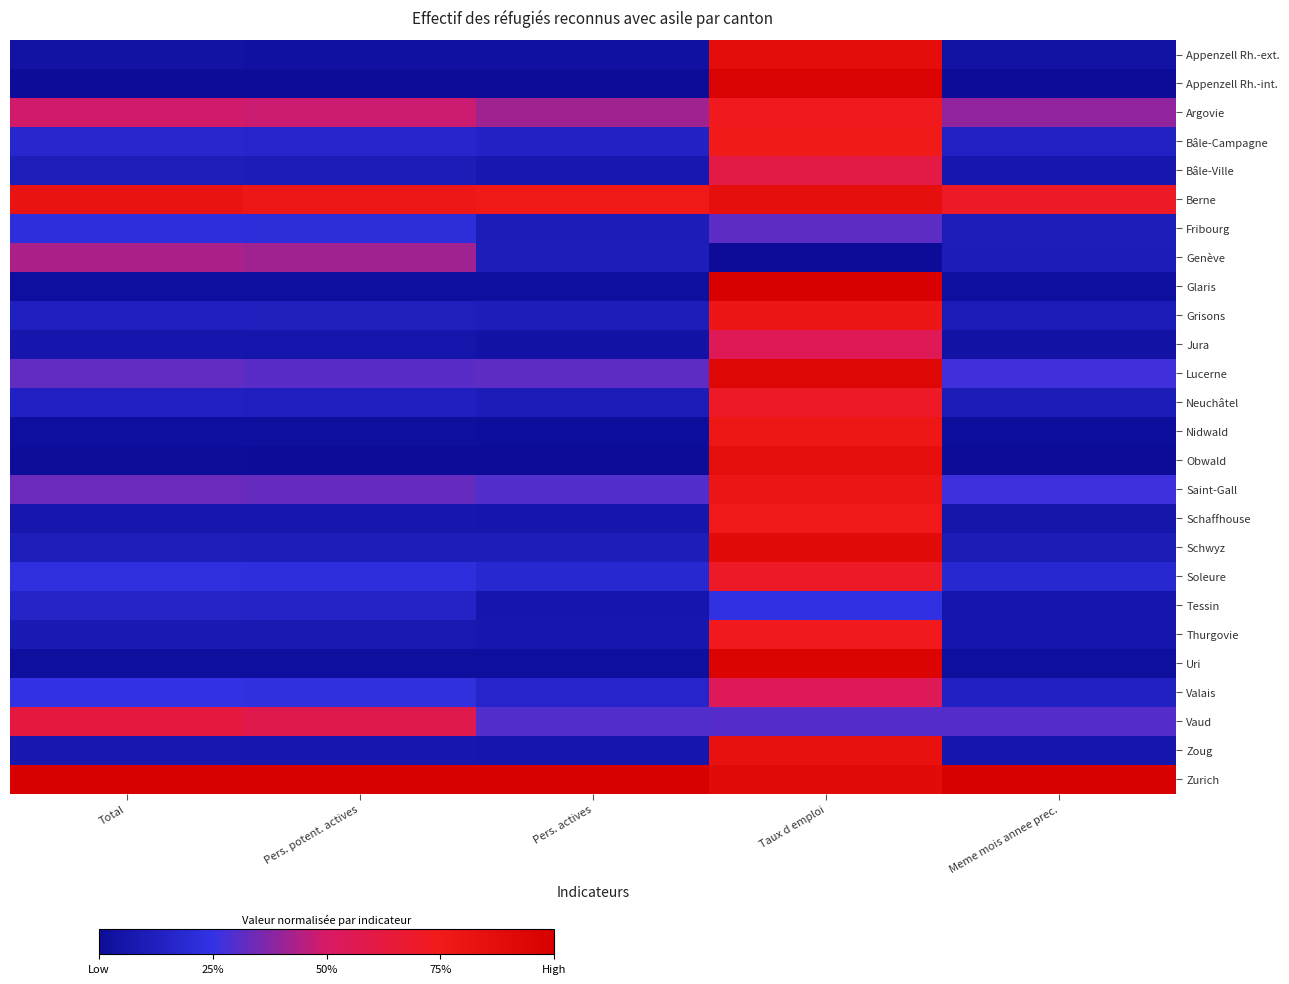

Reading left to right, extract all data points from this chart.

Appenzell Rh.-ext.: Total=0.0	Pers. potent. actives=0.0	Pers. actives=0.0	Taux d emploi=0.9	Meme mois annee prec.=0.0
Appenzell Rh.-int.: Total=0.0	Pers. potent. actives=0.0	Pers. actives=0.0	Taux d emploi=1.0	Meme mois annee prec.=0.0
Argovie: Total=0.5	Pers. potent. actives=0.5	Pers. actives=0.4	Taux d emploi=0.7	Meme mois annee prec.=0.4
Bâle-Campagne: Total=0.2	Pers. potent. actives=0.2	Pers. actives=0.1	Taux d emploi=0.7	Meme mois annee prec.=0.1
Bâle-Ville: Total=0.1	Pers. potent. actives=0.1	Pers. actives=0.1	Taux d emploi=0.6	Meme mois annee prec.=0.1
Berne: Total=0.8	Pers. potent. actives=0.8	Pers. actives=0.8	Taux d emploi=0.9	Meme mois annee prec.=0.7
Fribourg: Total=0.2	Pers. potent. actives=0.2	Pers. actives=0.1	Taux d emploi=0.3	Meme mois annee prec.=0.1
Genève: Total=0.4	Pers. potent. actives=0.4	Pers. actives=0.1	Taux d emploi=0.0	Meme mois annee prec.=0.1
Glaris: Total=0.0	Pers. potent. actives=0.0	Pers. actives=0.0	Taux d emploi=1.0	Meme mois annee prec.=0.0
Grisons: Total=0.1	Pers. potent. actives=0.1	Pers. actives=0.1	Taux d emploi=0.8	Meme mois annee prec.=0.1
Jura: Total=0.1	Pers. potent. actives=0.1	Pers. actives=0.0	Taux d emploi=0.6	Meme mois annee prec.=0.0
Lucerne: Total=0.3	Pers. potent. actives=0.3	Pers. actives=0.3	Taux d emploi=0.9	Meme mois annee prec.=0.3
Neuchâtel: Total=0.1	Pers. potent. actives=0.1	Pers. actives=0.1	Taux d emploi=0.7	Meme mois annee prec.=0.1
Nidwald: Total=0.0	Pers. potent. actives=0.0	Pers. actives=0.0	Taux d emploi=0.8	Meme mois annee prec.=0.0
Obwald: Total=0.0	Pers. potent. actives=0.0	Pers. actives=0.0	Taux d emploi=0.9	Meme mois annee prec.=0.0
Saint-Gall: Total=0.3	Pers. potent. actives=0.3	Pers. actives=0.3	Taux d emploi=0.8	Meme mois annee prec.=0.3
Schaffhouse: Total=0.1	Pers. potent. actives=0.1	Pers. actives=0.1	Taux d emploi=0.8	Meme mois annee prec.=0.1
Schwyz: Total=0.1	Pers. potent. actives=0.1	Pers. actives=0.1	Taux d emploi=0.9	Meme mois annee prec.=0.1
Soleure: Total=0.2	Pers. potent. actives=0.2	Pers. actives=0.2	Taux d emploi=0.7	Meme mois annee prec.=0.2
Tessin: Total=0.2	Pers. potent. actives=0.2	Pers. actives=0.1	Taux d emploi=0.2	Meme mois annee prec.=0.1
Thurgovie: Total=0.1	Pers. potent. actives=0.1	Pers. actives=0.1	Taux d emploi=0.7	Meme mois annee prec.=0.1
Uri: Total=0.0	Pers. potent. actives=0.0	Pers. actives=0.0	Taux d emploi=1.0	Meme mois annee prec.=0.0
Valais: Total=0.2	Pers. potent. actives=0.2	Pers. actives=0.2	Taux d emploi=0.5	Meme mois annee prec.=0.1
Vaud: Total=0.6	Pers. potent. actives=0.6	Pers. actives=0.3	Taux d emploi=0.3	Meme mois annee prec.=0.3
Zoug: Total=0.1	Pers. potent. actives=0.1	Pers. actives=0.1	Taux d emploi=0.8	Meme mois annee prec.=0.1
Zurich: Total=1.0	Pers. potent. actives=1.0	Pers. actives=1.0	Taux d emploi=0.9	Meme mois annee prec.=1.0